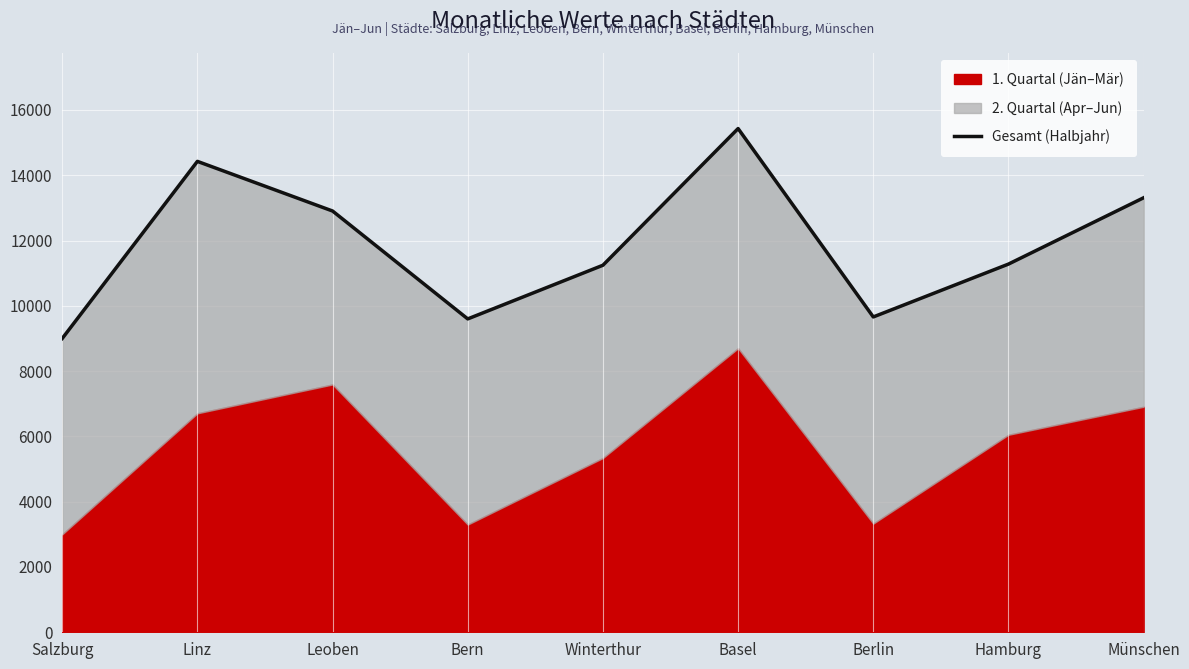

What is the label of the 1st point from the left?

Salzburg